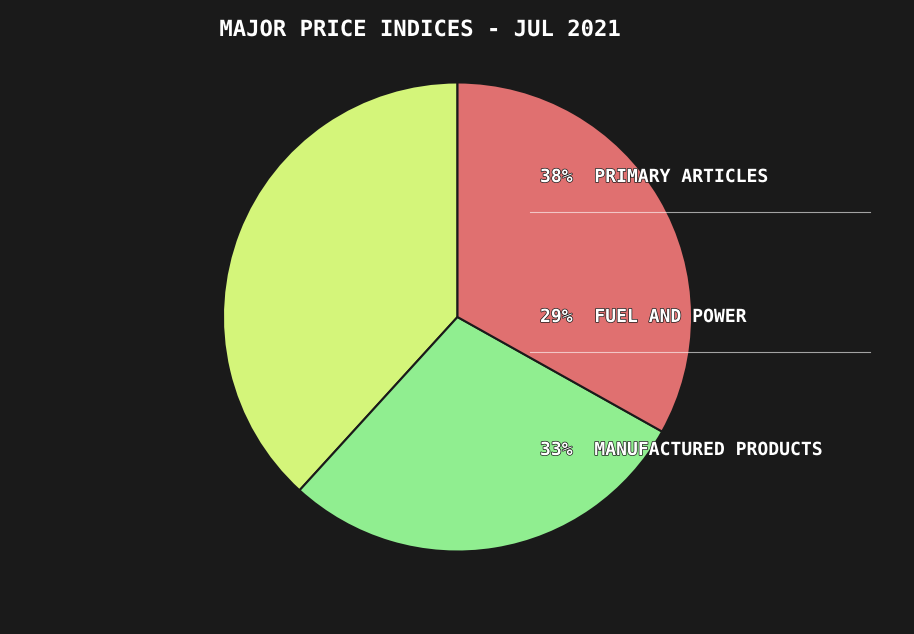

Count the number of slices in the pie.

3